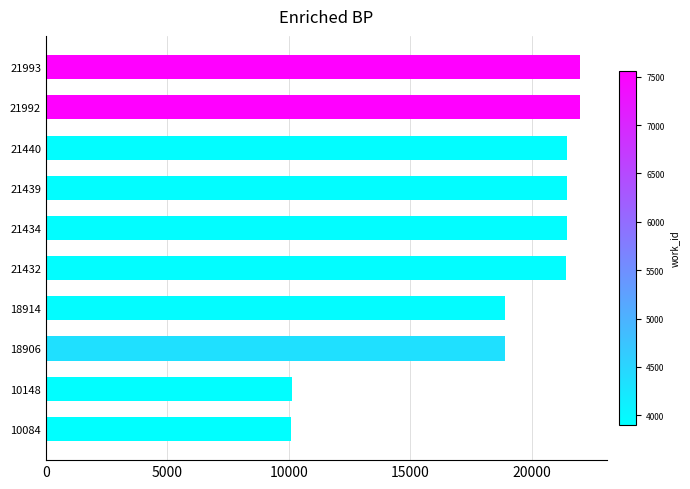

What is the ratio of the value at 21992 to the value at 21440?

1.0